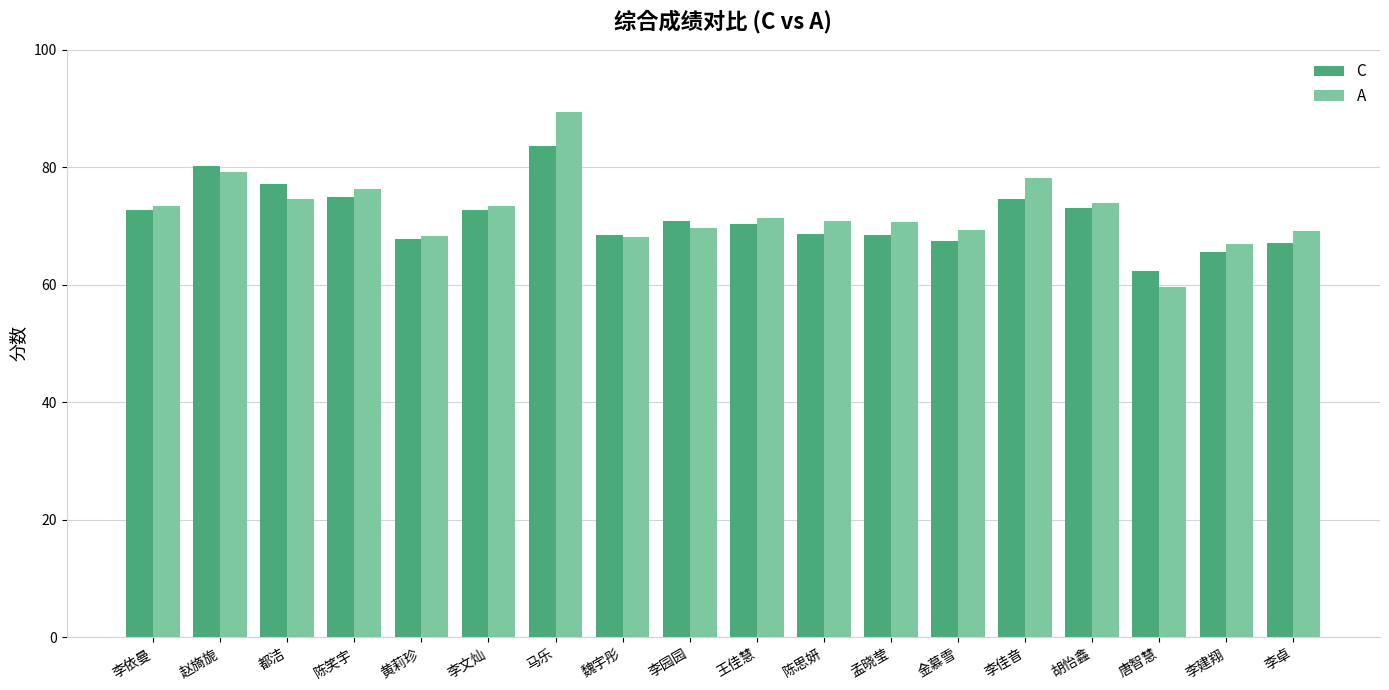

How many categories are shown in the chart?

18